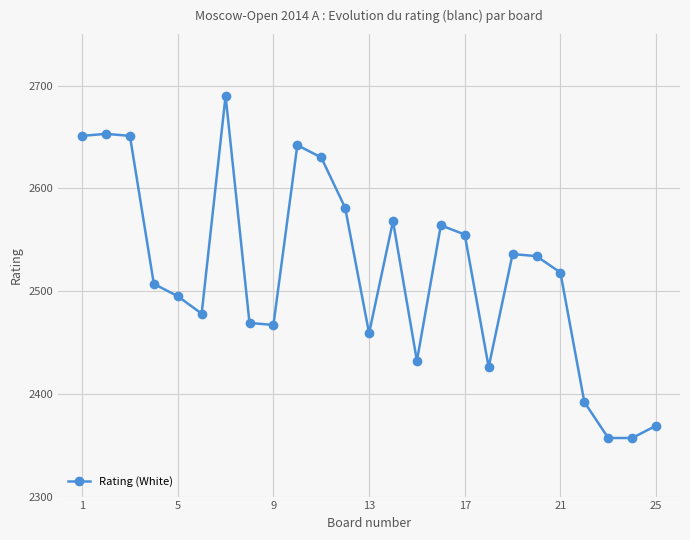

How many points are higher than both their immediate neighbors (excluding endpoints)?

6